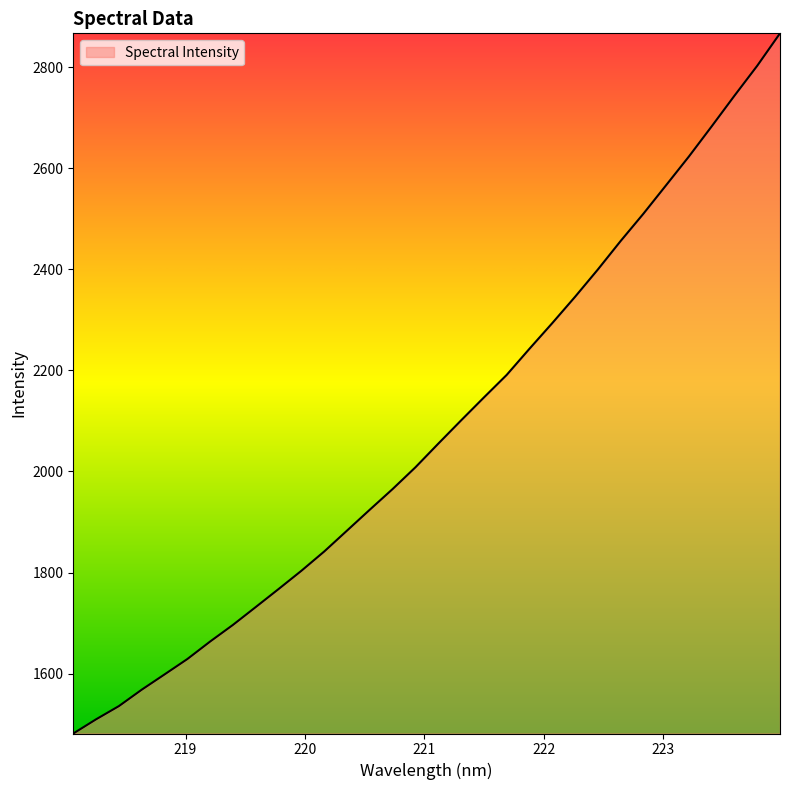

What is the smallest value displayed?

1481.4